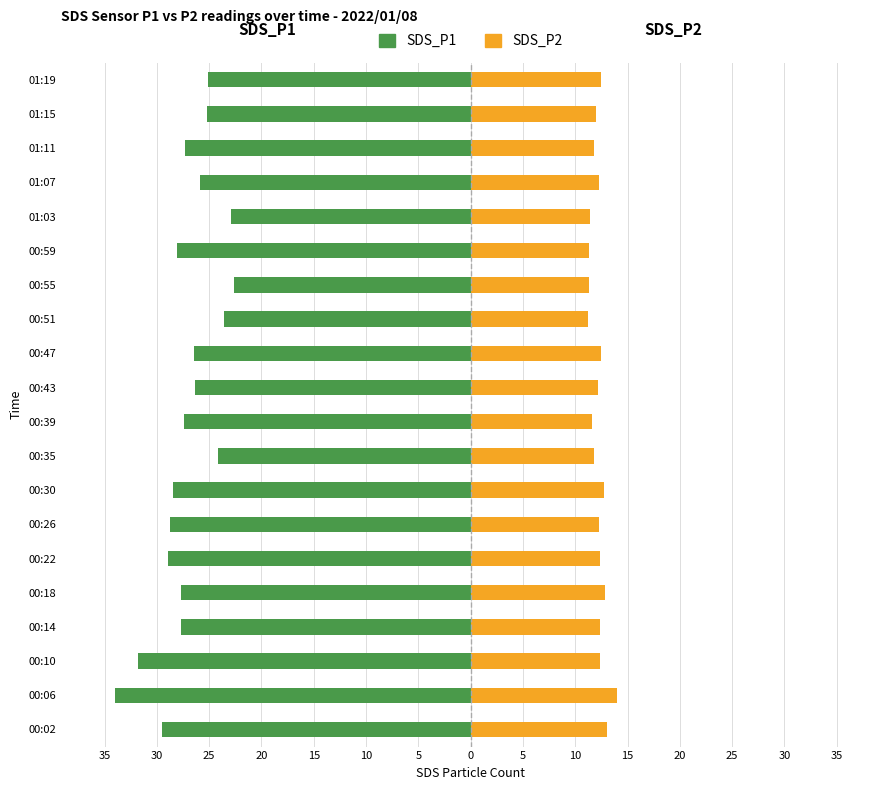

At how many categories does at least one series exceed -22?

20